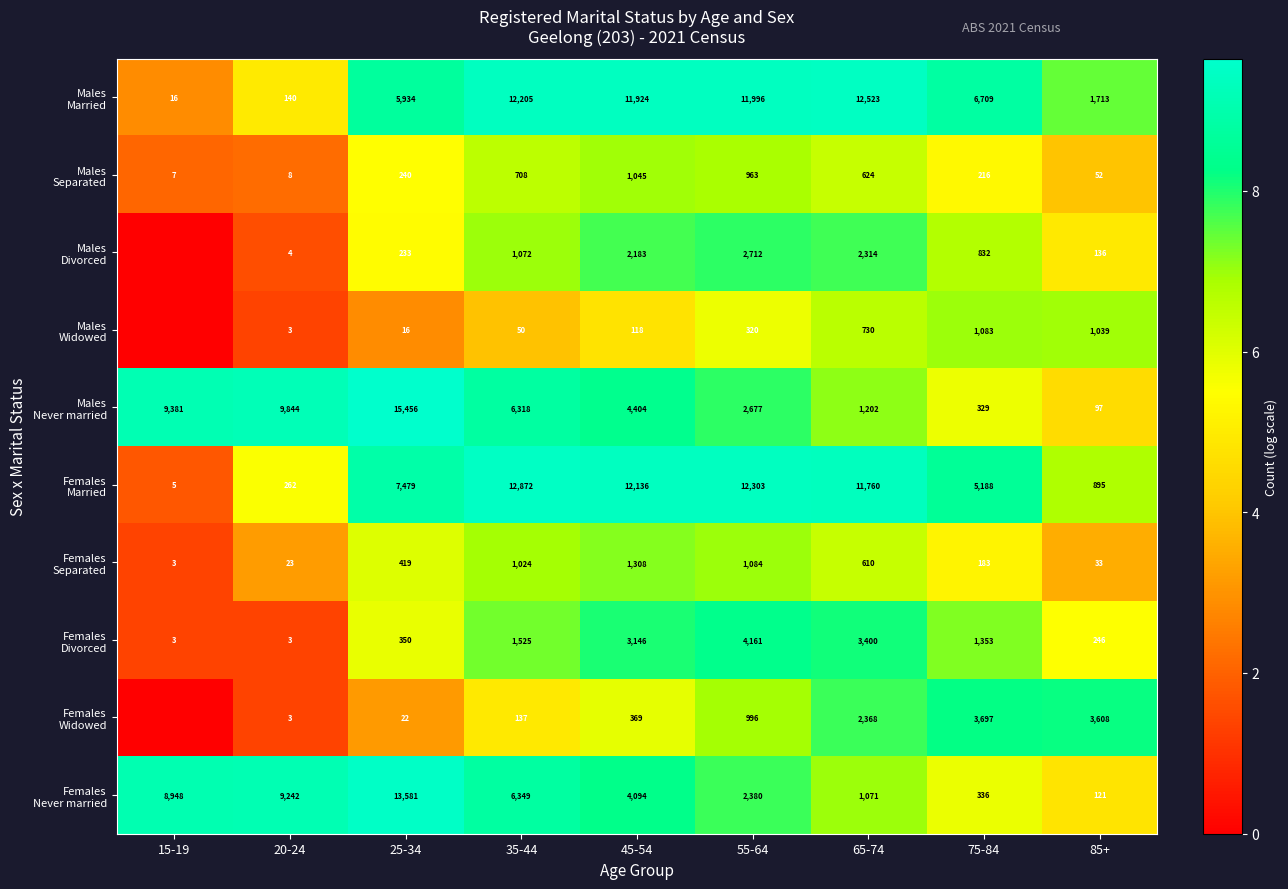

What is the total value across all series at 35-44?

42260